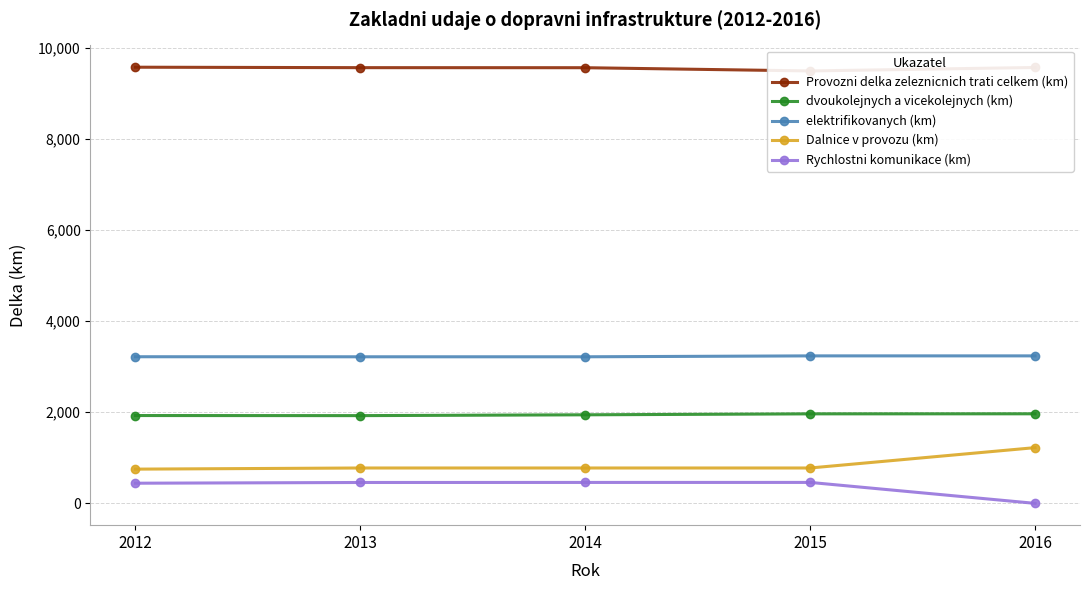

What is the average value of the elektrifikovanych (km) series?

3224.2